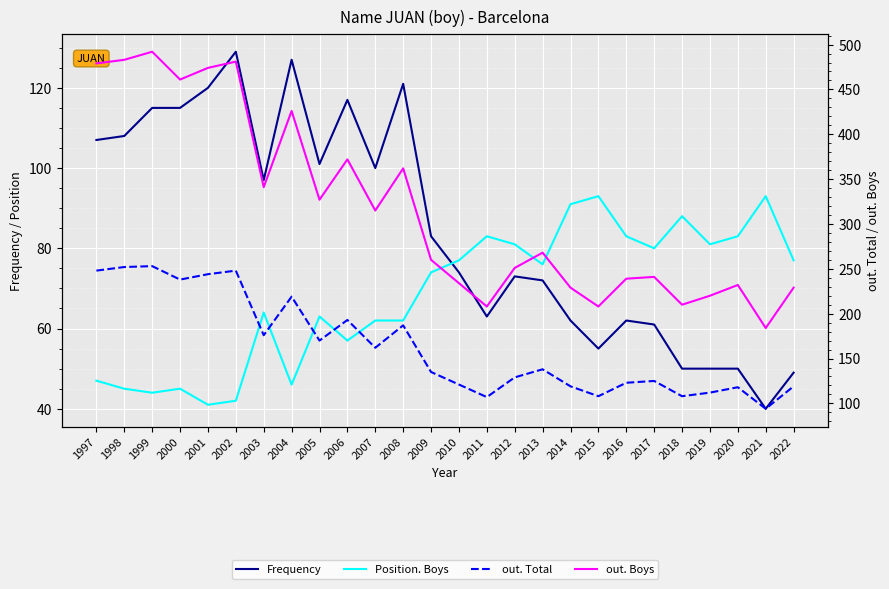

Reading left to right, extract all data points from this chart.

Frequency: 107	108	115	115	120	129	97	127	101	117	100	121	83	74	63	73	72	62	55	62	61	50	50	50	40	49
Position. Boys: 47	45	44	45	41	42	64	46	63	57	62	62	74	77	83	81	76	91	93	83	80	88	81	83	93	77
out. Total: 248	252	253	238	244	248	176	219	170	193	162	187	135	121	107	129	138	119	108	123	125	108	112	118	94	119
out. Boys: 479	483	492	461	474	481	341	426	327	372	315	362	260	234	208	251	268	229	208	239	241	210	220	232	184	229